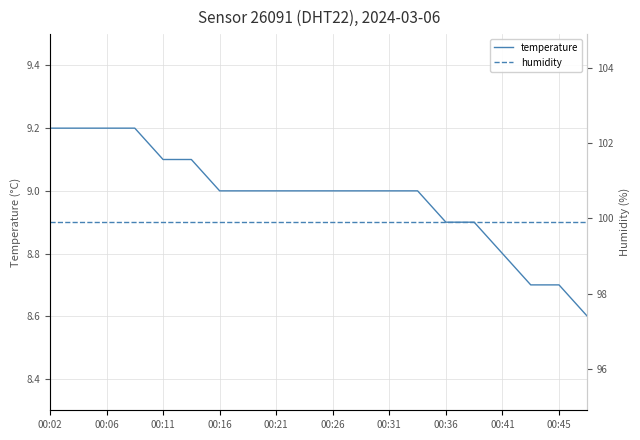

At which category does the chart reach its peak across all series?

00:02